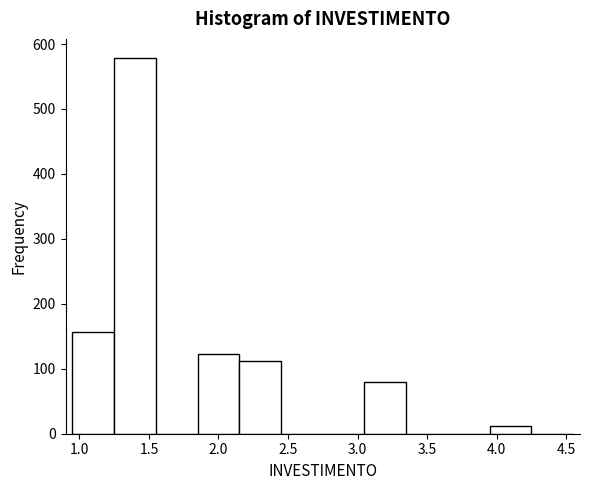

Reading left to right, list every bar in this chart as the range it spans on the x-axis followed by its height. The values are not printed on the chart, so give them approximately, as read against the axis.

0.95 to 1.25: 160
1.25 to 1.55: 580
1.55 to 1.85: 0
1.85 to 2.15: 120
2.15 to 2.45: 110
2.45 to 2.75: 0
2.75 to 3.05: 0
3.05 to 3.35: 80
3.35 to 3.65: 0
3.65 to 3.95: 0
3.95 to 4.25: 10
4.25 to 4.55: 0